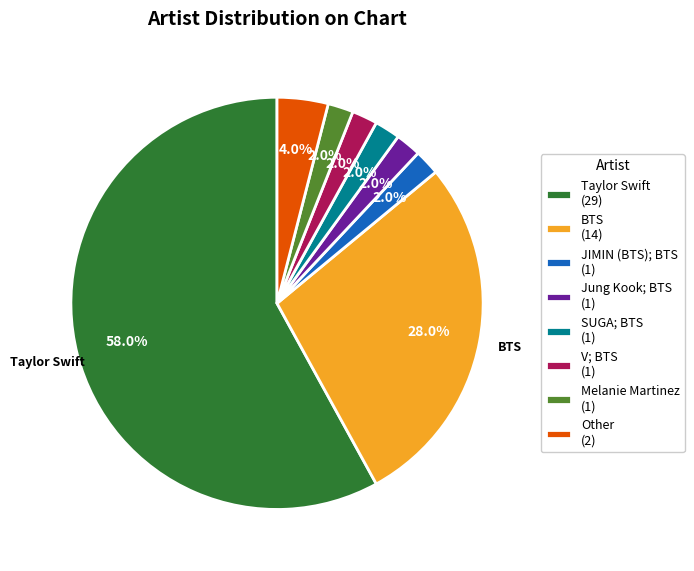

How many segments does this pie chart have?

8